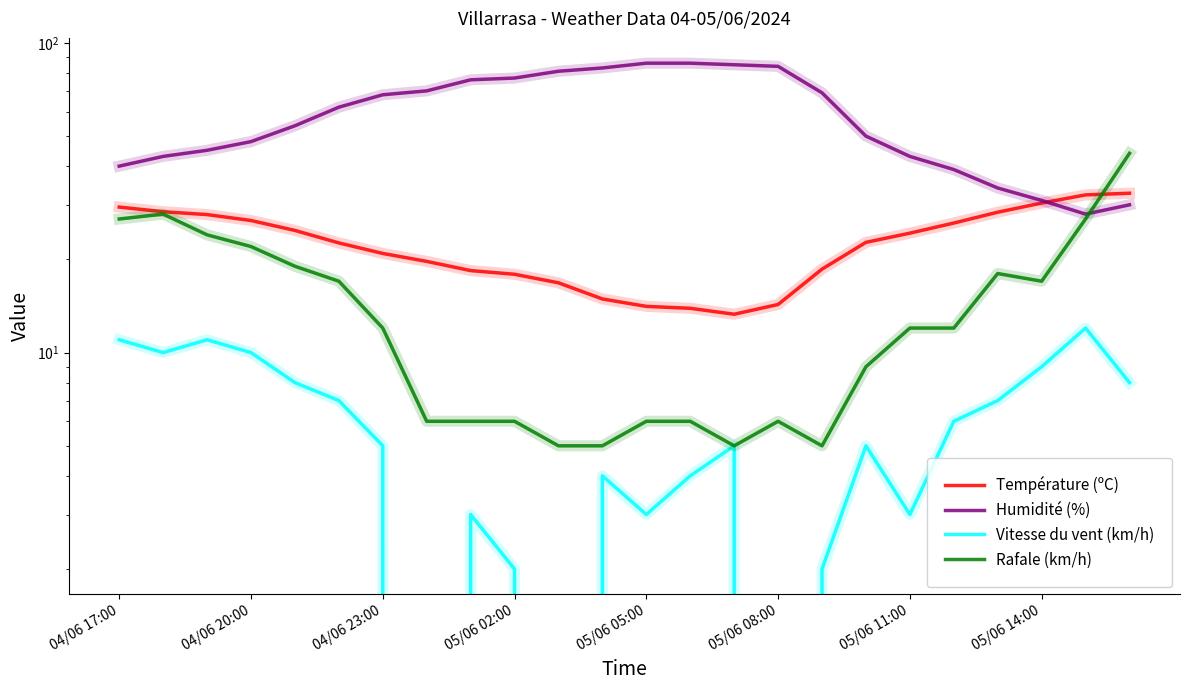

Reading left to right, transcribe all the data shown in this chart.

Température (ºC): 29.5	28.5	27.9	26.7	24.8	22.6	20.9	19.7	18.4	17.9	16.8	14.9	14.1	13.9	13.3	14.3	18.6	22.7	24.3	26.2	28.4	30.4	32.3	32.7
Humidité (%): 40.0	43.0	45.0	48.0	54.0	62.0	68.0	70.0	76.0	77.0	81.0	83.0	86.0	86.0	85.0	84.0	69.0	50.0	43.0	39.0	34.0	31.0	28.0	30.0
Vitesse du vent (km/h): 11.0	10.0	11.0	10.0	8.0	7.0	5.0	0.0	3.0	2.0	0.0	4.0	3.0	4.0	5.0	0.0	2.0	5.0	3.0	6.0	7.0	9.0	12.0	8.0
Rafale (km/h): 27.0	28.0	24.0	22.0	19.0	17.0	12.0	6.0	6.0	6.0	5.0	5.0	6.0	6.0	5.0	6.0	5.0	9.0	12.0	12.0	18.0	17.0	27.0	44.0